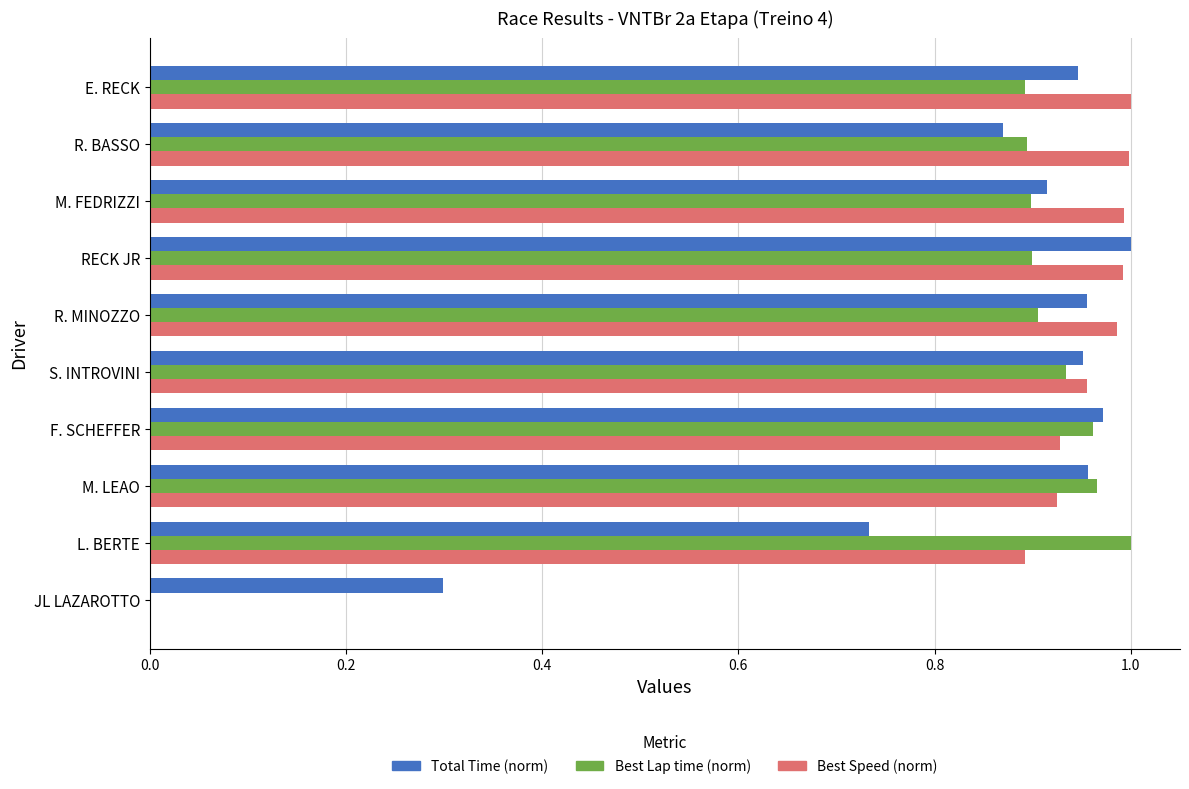

What is the total value across all series at E. RECK?

2.8